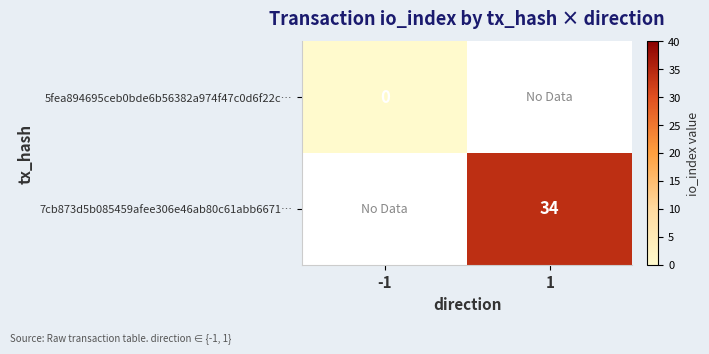

Count the number of data series in this chart.

2